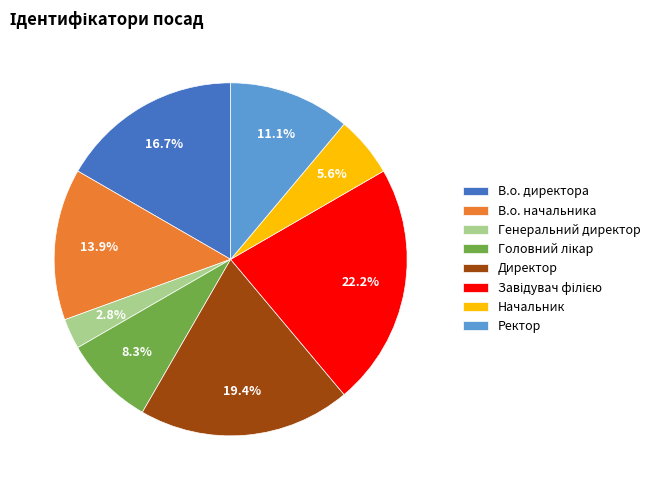

Is there a majority slice in this chart?

No